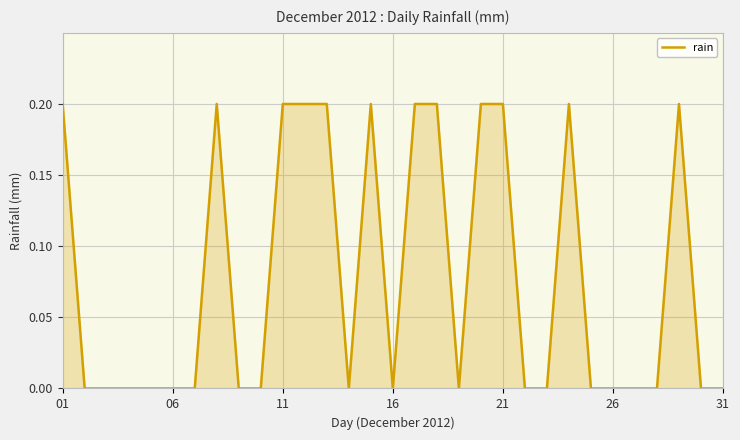

How many lines are shown in the chart?

1